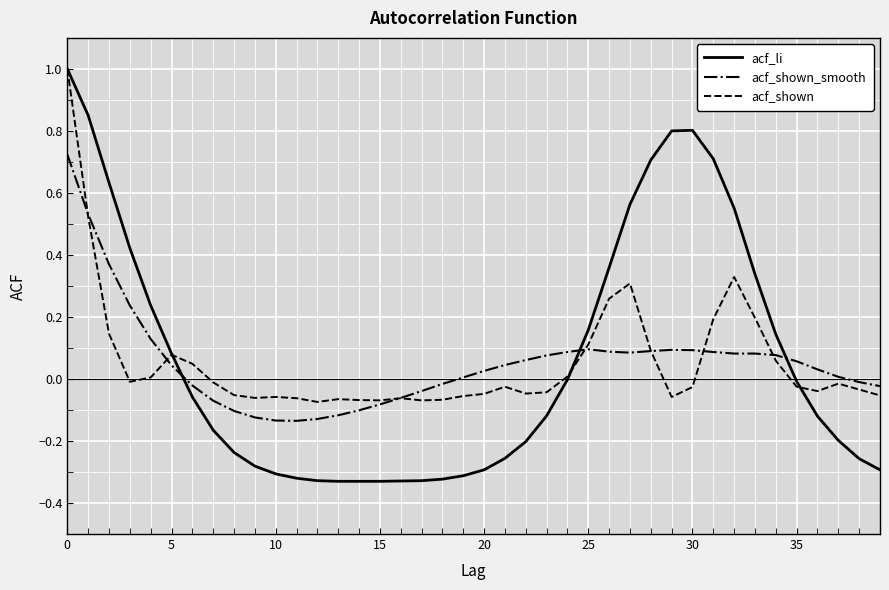

How many distinct data groups are displayed?

3